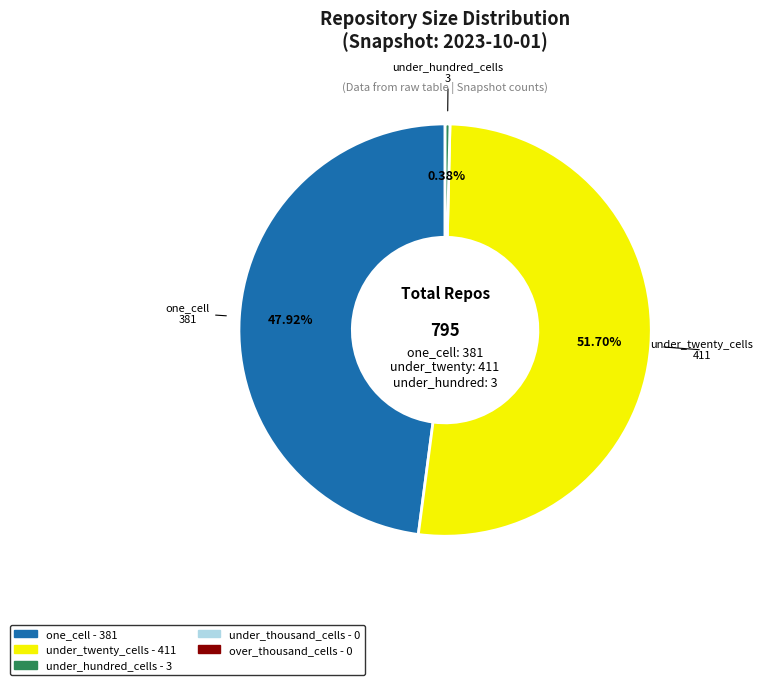

Is there a majority slice in this chart?

Yes